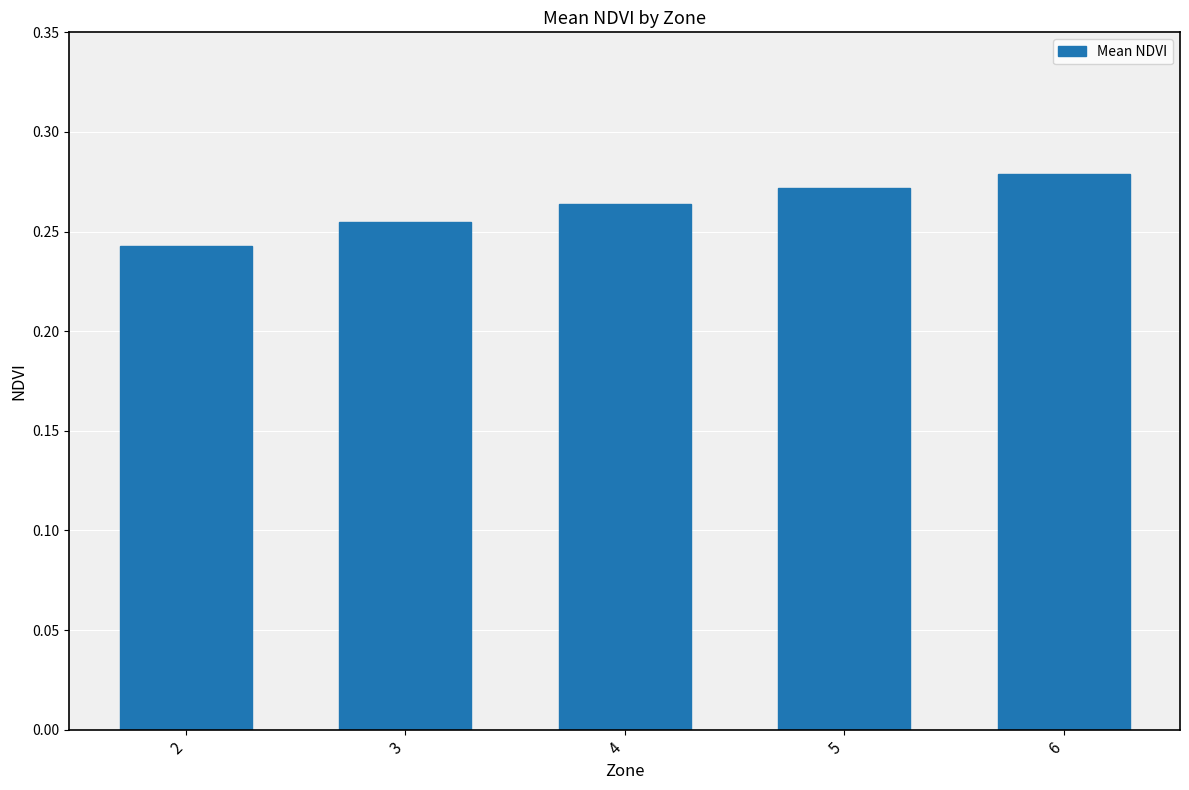

What is the sum of all values?

1.3